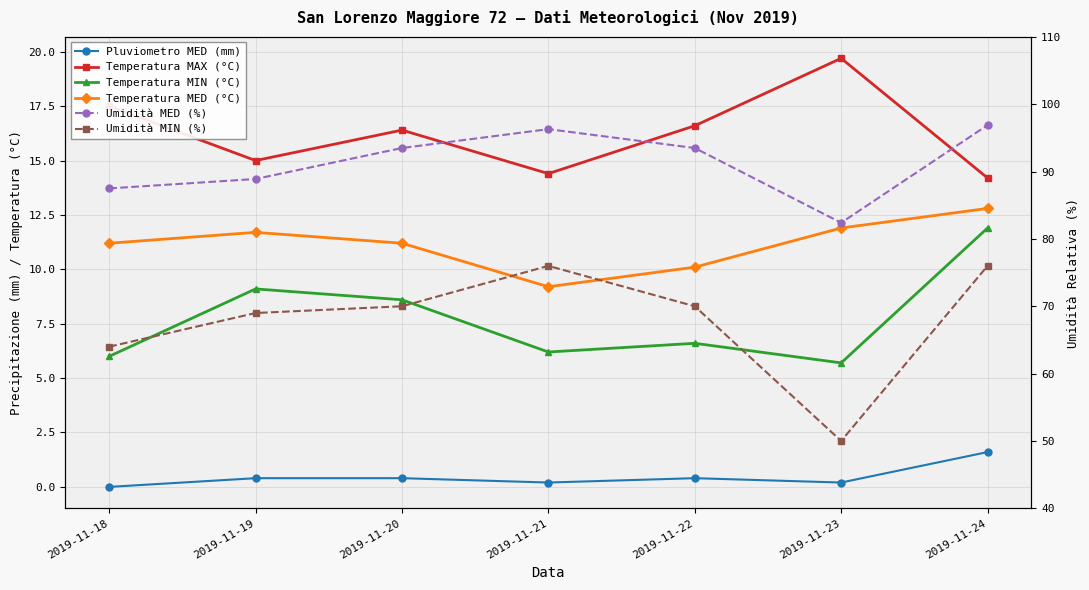

The Umidità MIN (%) series shows 70.0 at 2019-11-22. True or false?

True